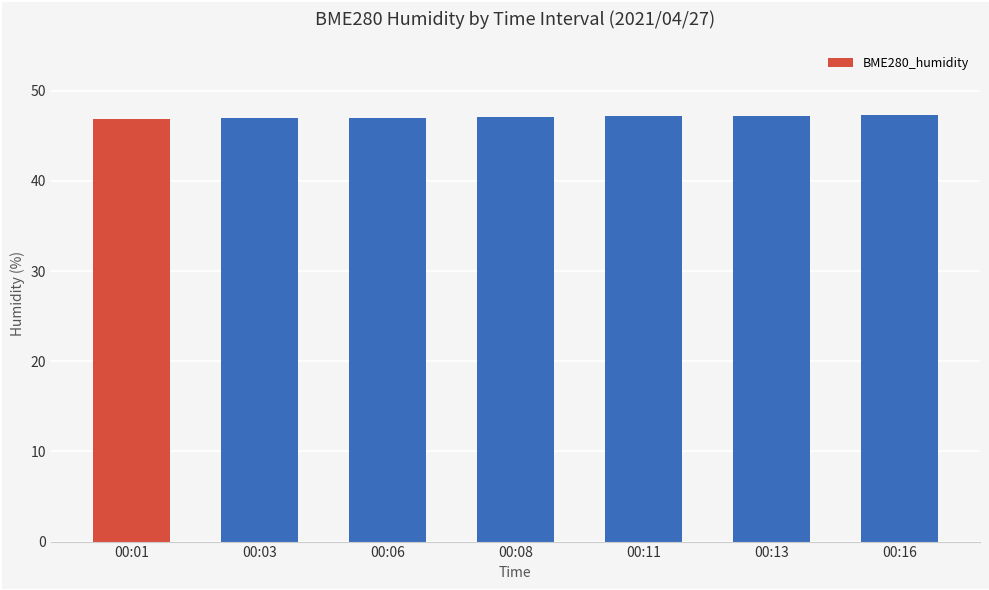

What is the sum of all values?

329.5